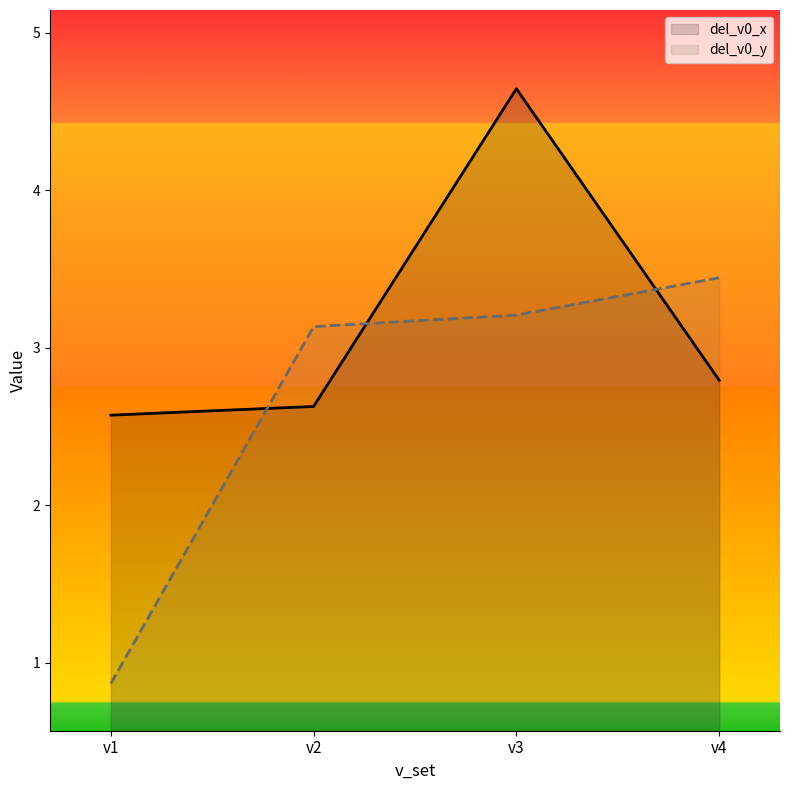

Reading left to right, what are all the values shown in this chart?

del_v0_x: 2.6	2.6	4.6	2.8
del_v0_y: 0.9	3.1	3.2	3.4